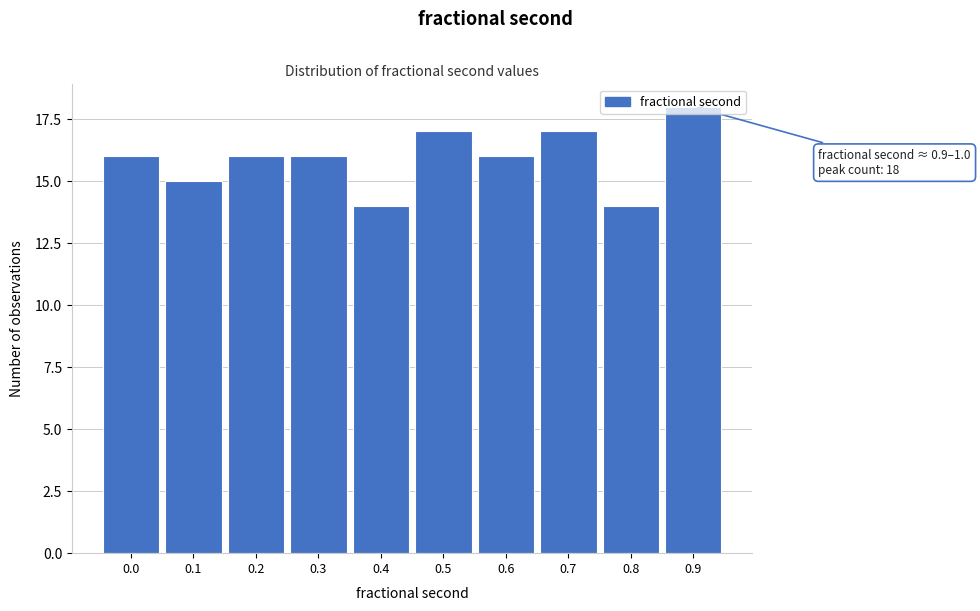

What is the greatest value displayed?

18